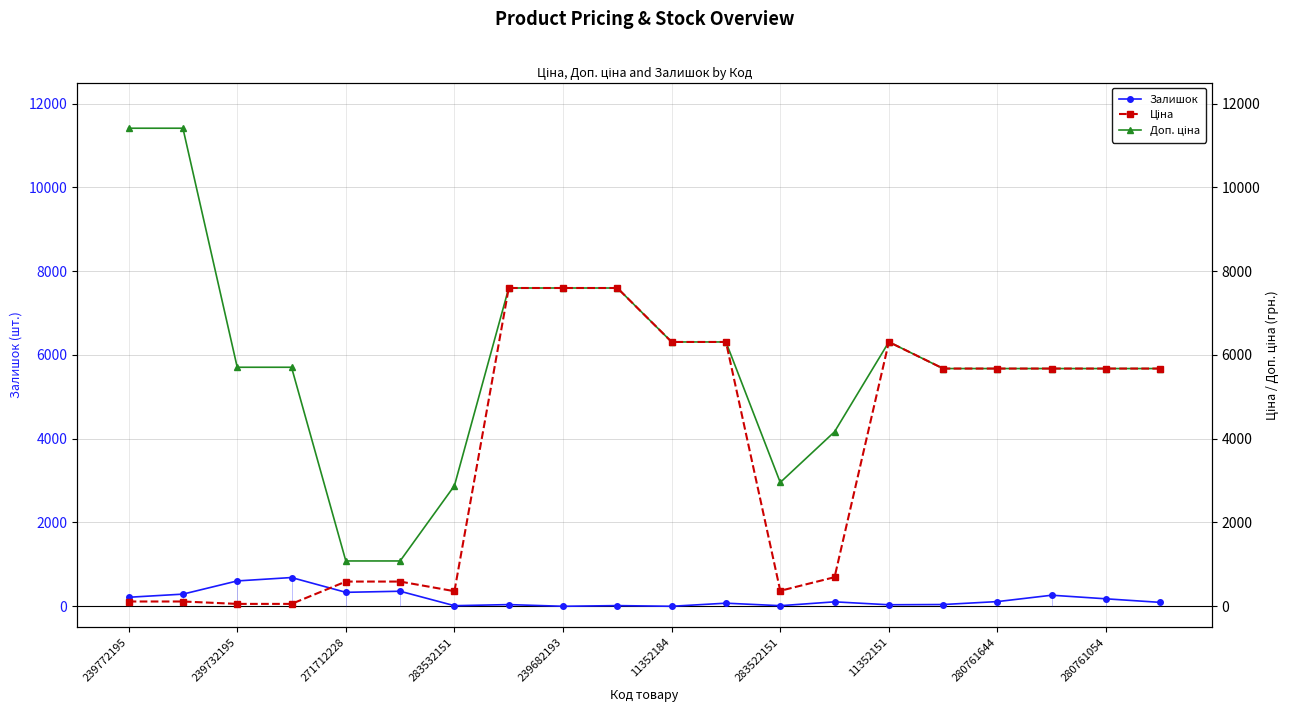

True or false: Залишок has more than 2 points higher than both neighbors.

True